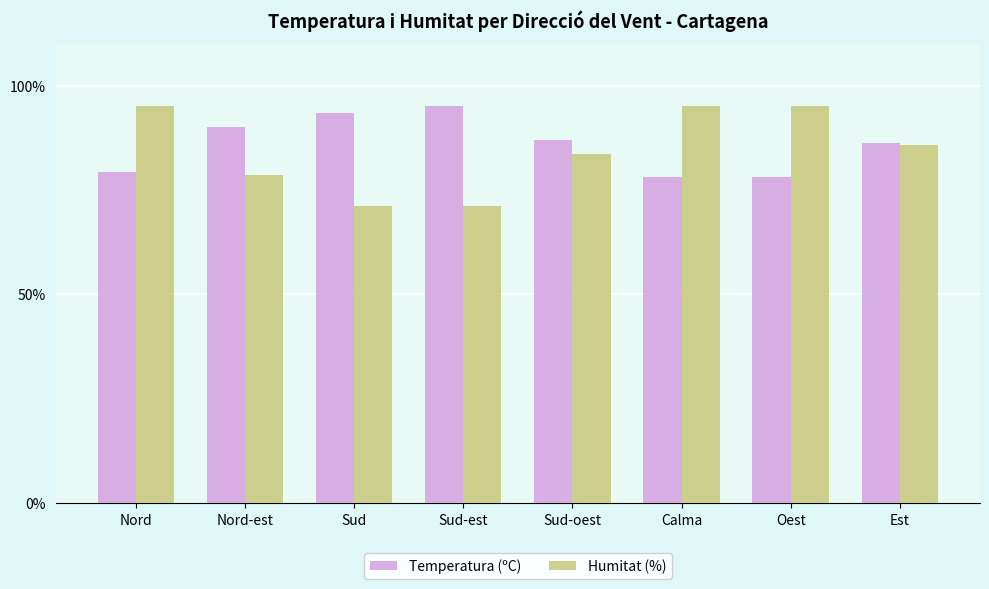

Which series has the widest spread of values?

Humitat (%)